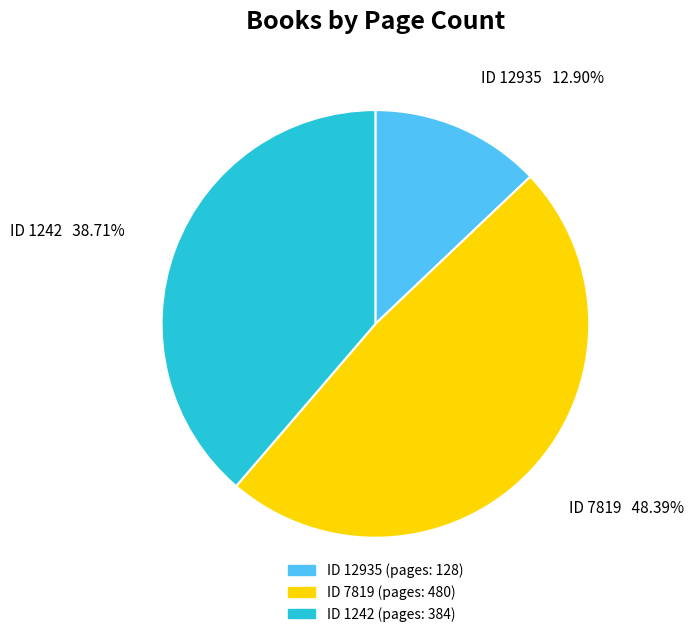

Which slice is the largest?

ID 7819